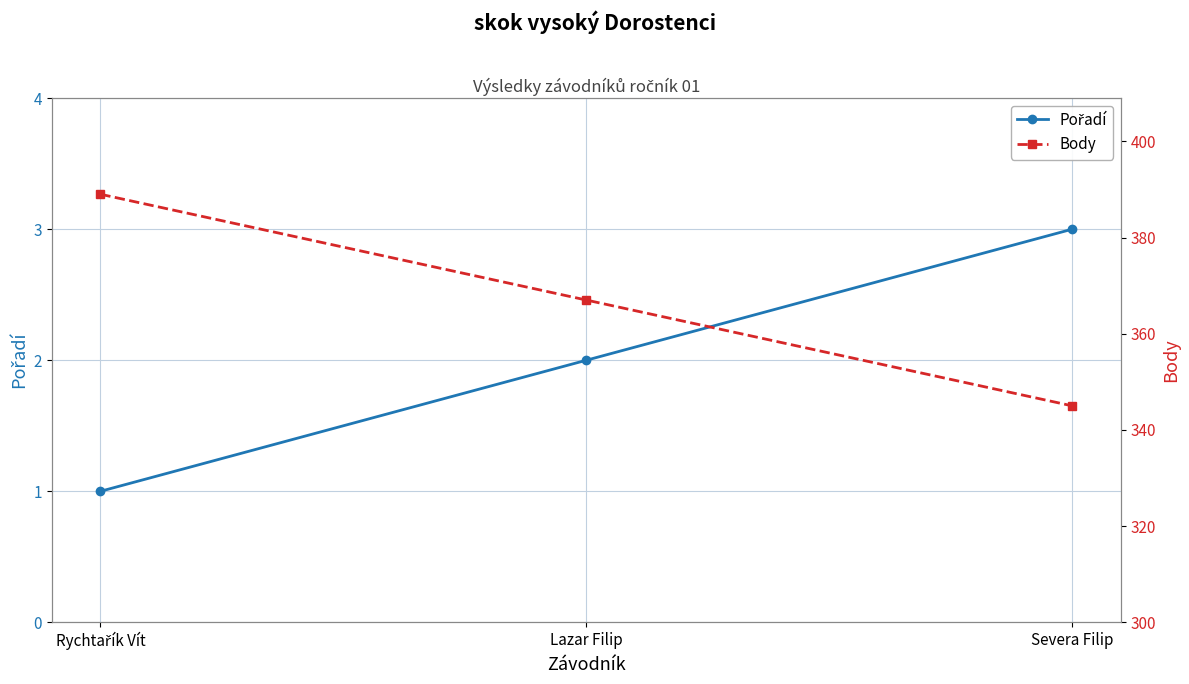

Which series has the largest total across all categories?

Body